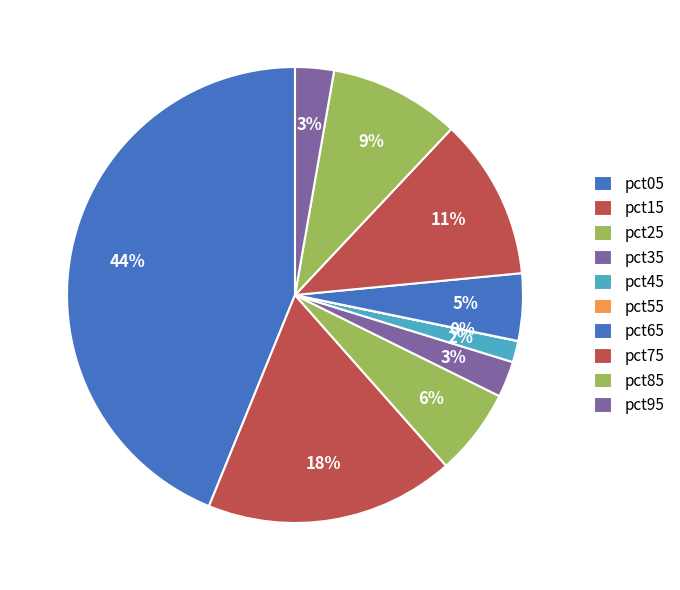

Count the number of slices in the pie.

10